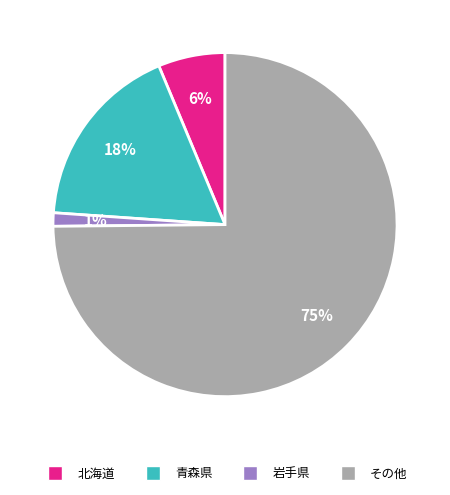

Is the sum of 青森県 and 岩手県 greater than half?

No